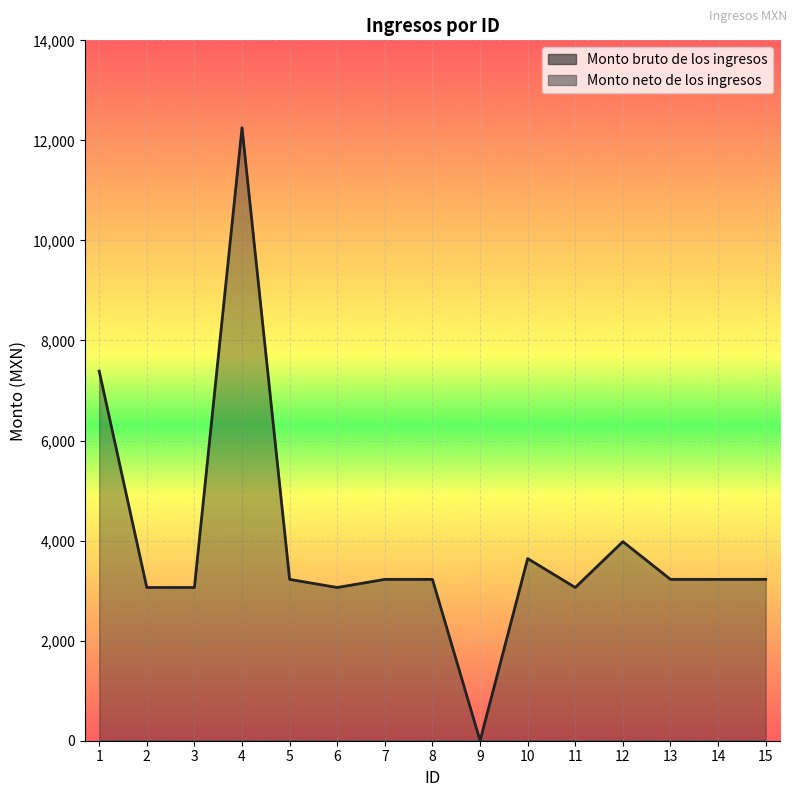

At which category does the chart reach its peak across all series?

4